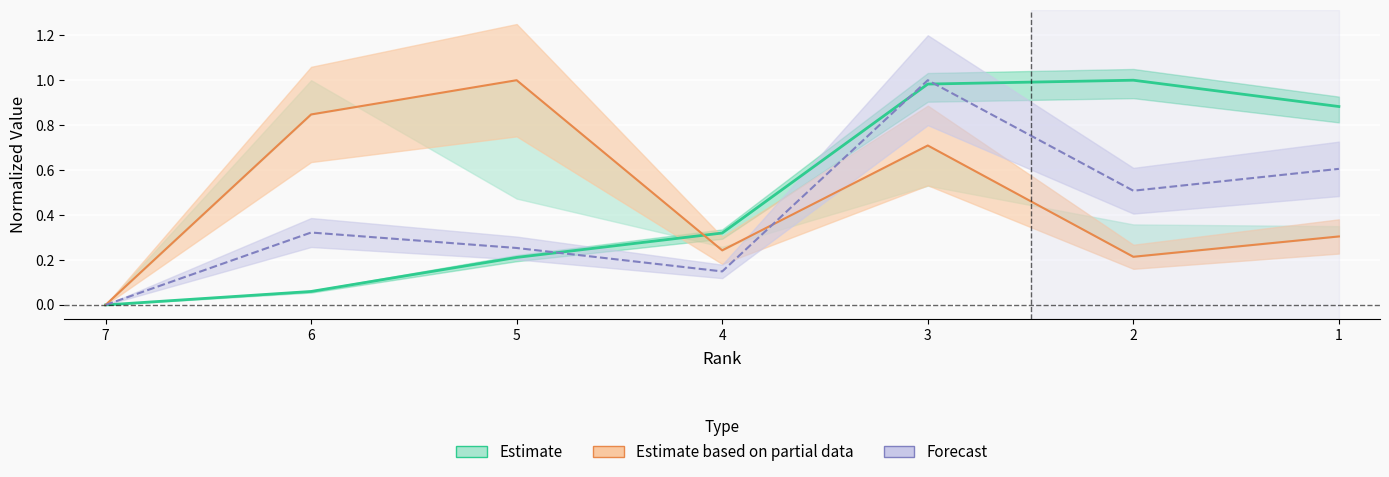

What is the spread (max minus min) of values at 6?

0.8